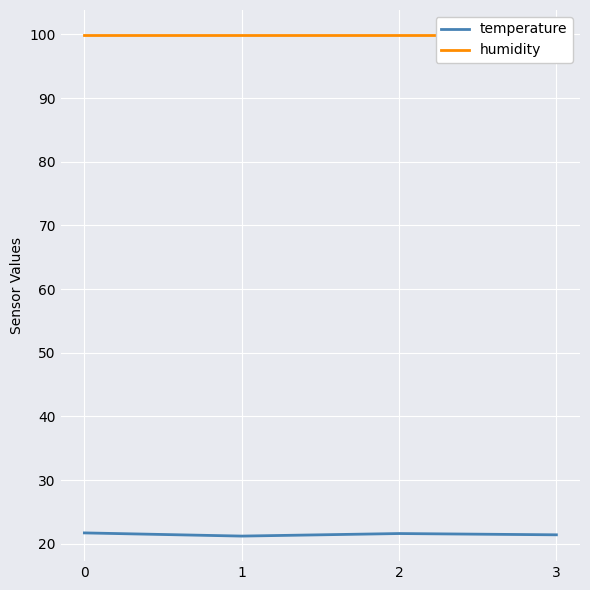

Reading right to left, extract all data points from this chart.

temperature: 3=21.4	2=21.6	1=21.2	0=21.7
humidity: 3=99.9	2=99.9	1=99.9	0=99.9